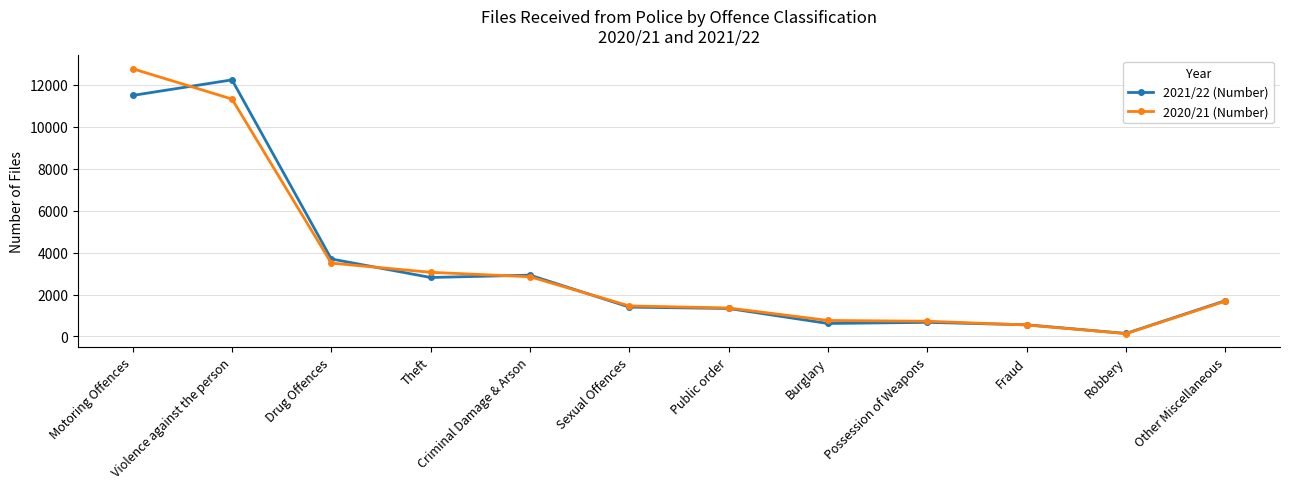

What is the label of the 5th point from the left?

Criminal Damage & Arson